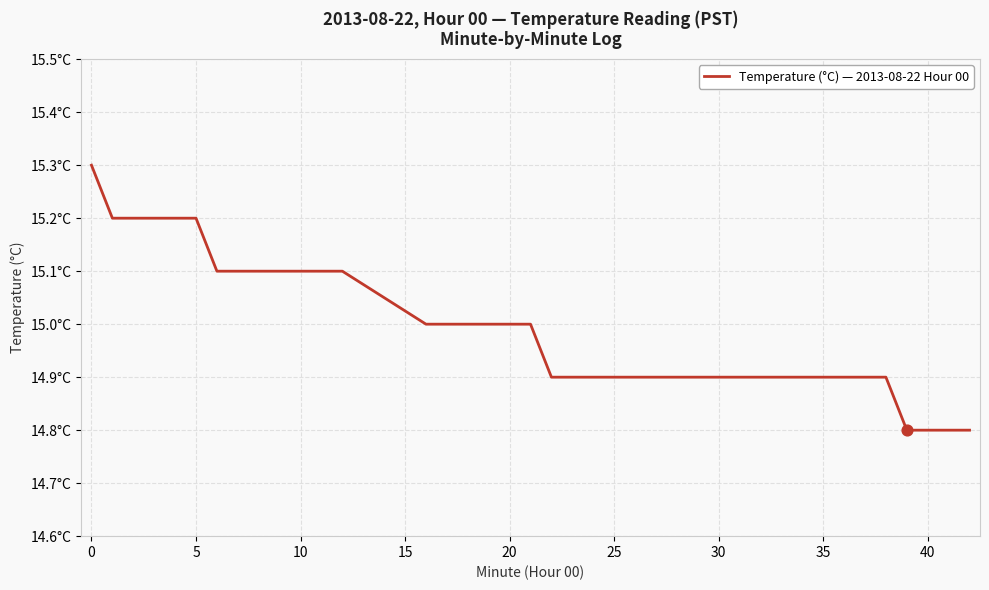

Does the chart have visible grid lines?

Yes